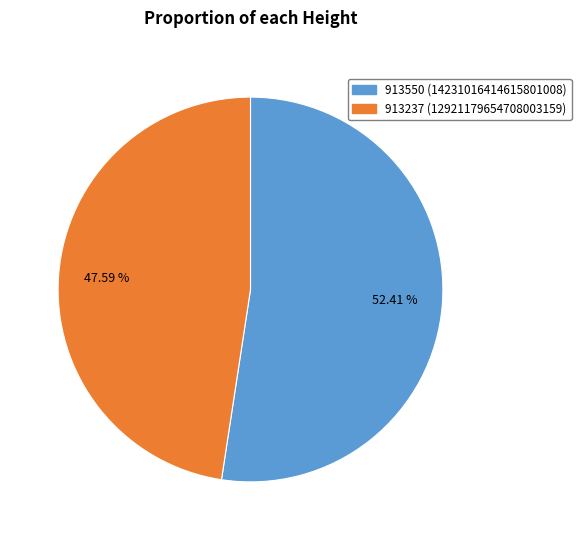

Count the number of slices in the pie.

2